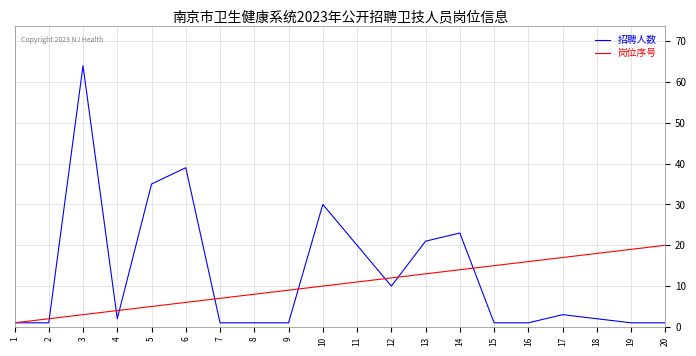

List the series in order of their overall mean, lowest first.

岗位序号, 招聘人数